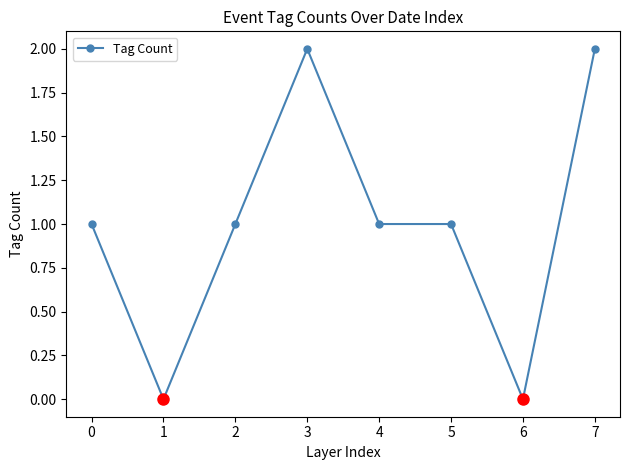

Reading left to right, list all the values displayed in this chart.

1	0	1	2	1	1	0	2